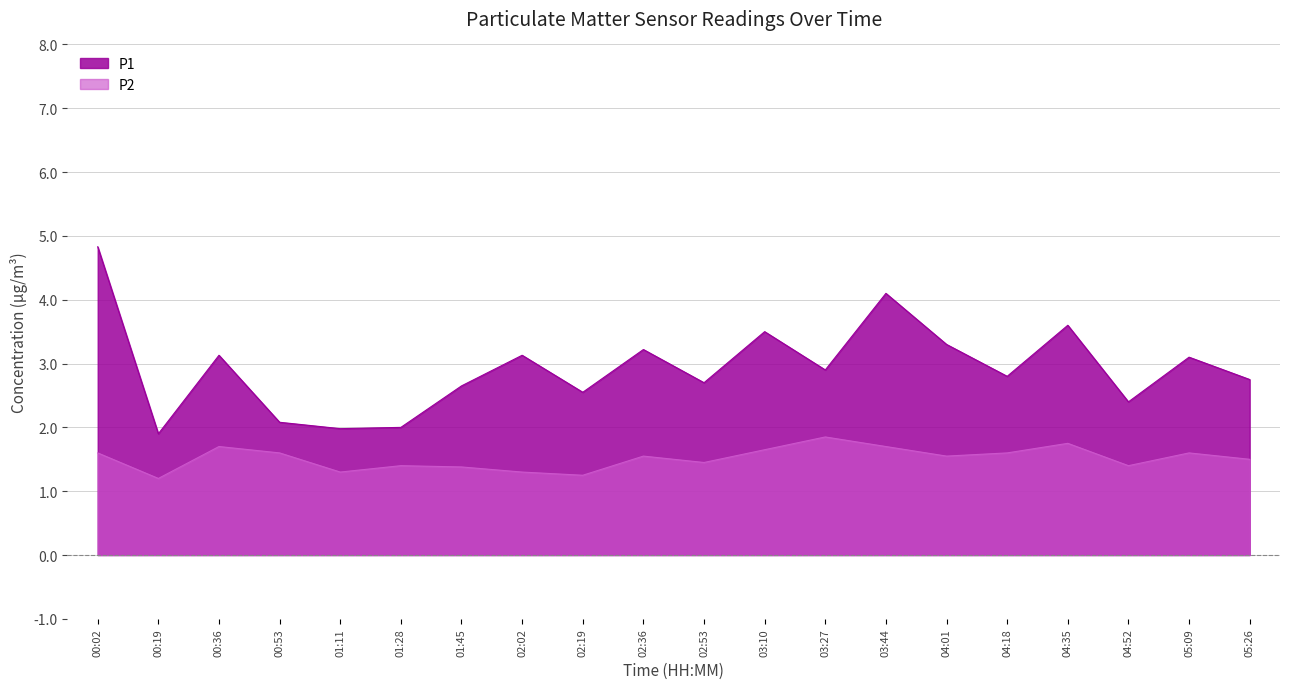

How many interior local valleys does the P2 series have?

6